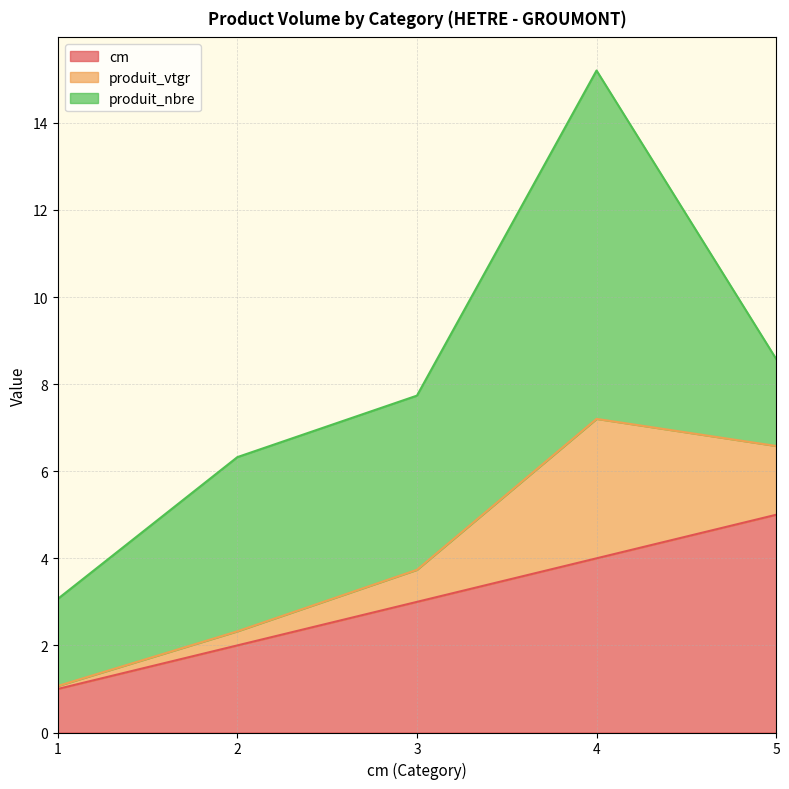

Is it true that produit_nbre equals 3.4 at 1?

False